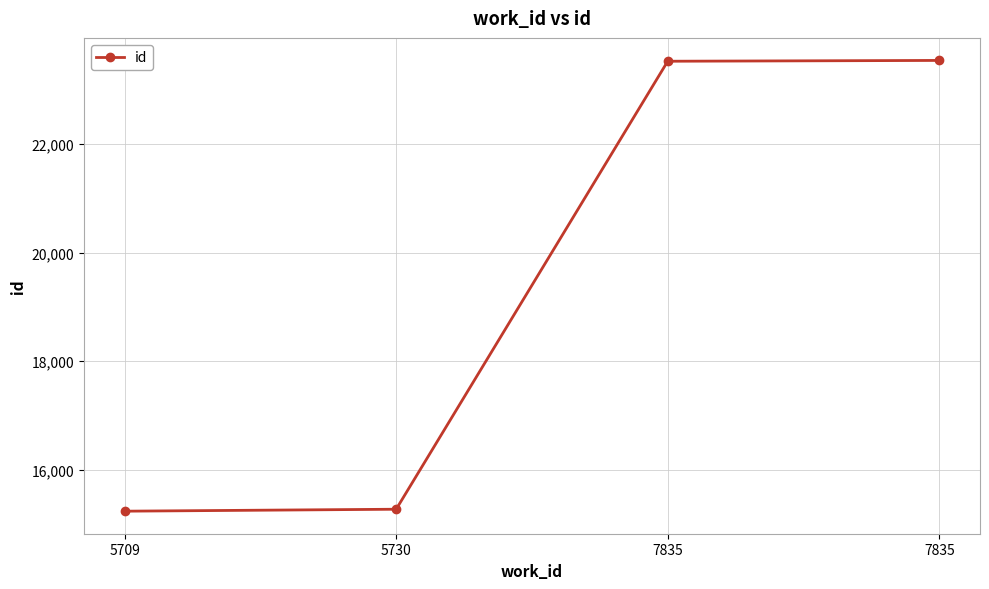

What is the value of the 2nd point from the left?

15269